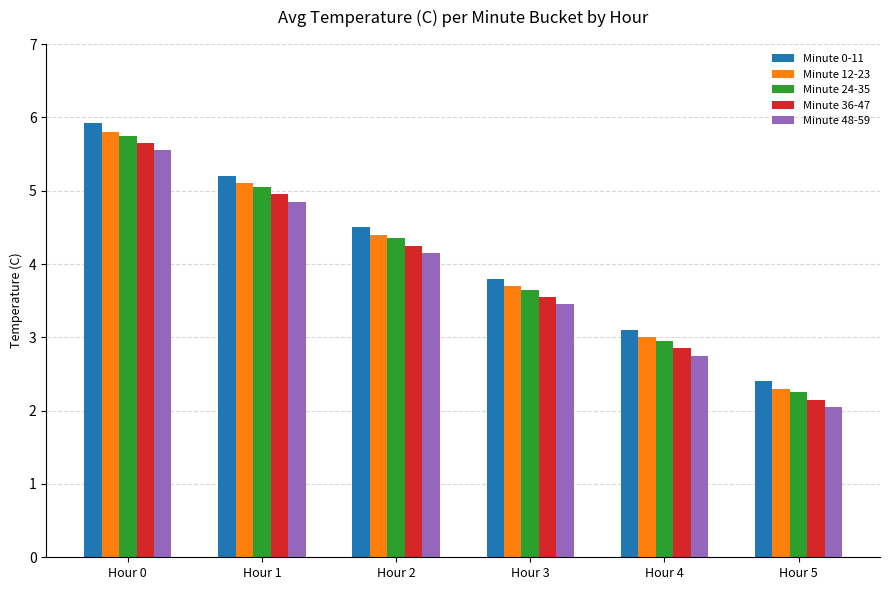

Which series has the largest range (max minus min)?

Minute 0-11